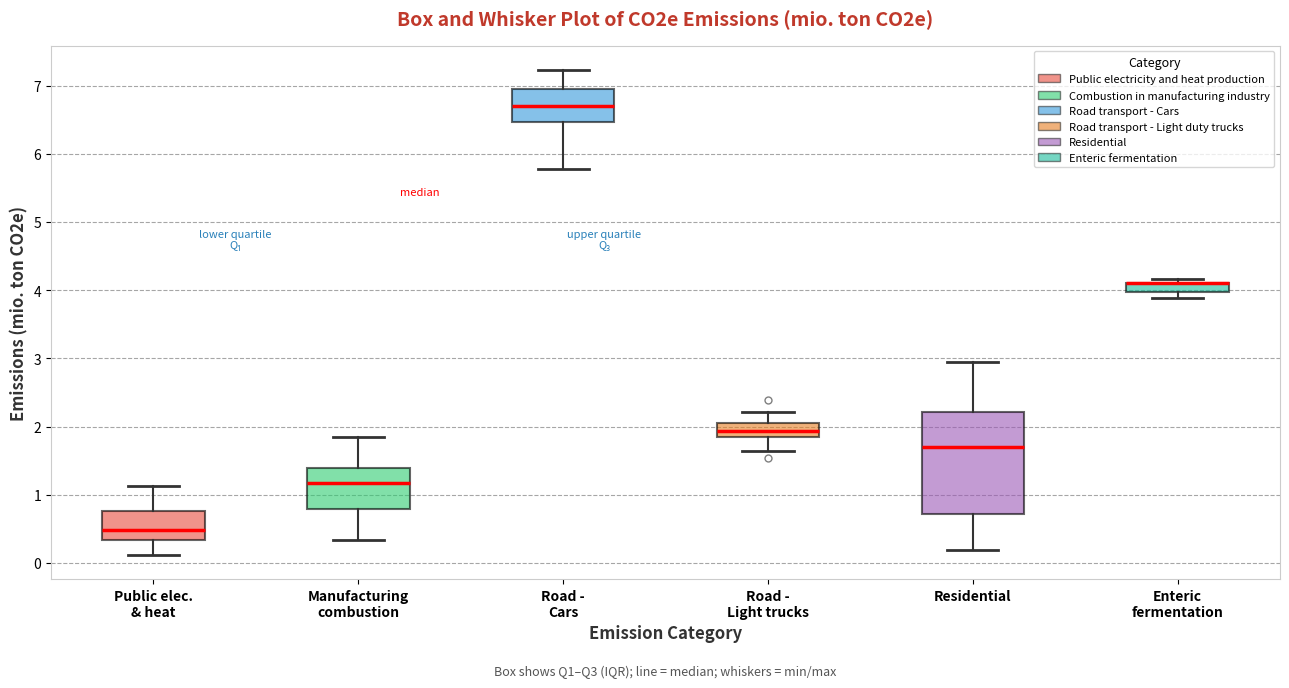

Where does the lower whisker of the box for Residential end on the y-axis? The values are not printed on the chart, so give them approximately, as read against the axis.

0.2